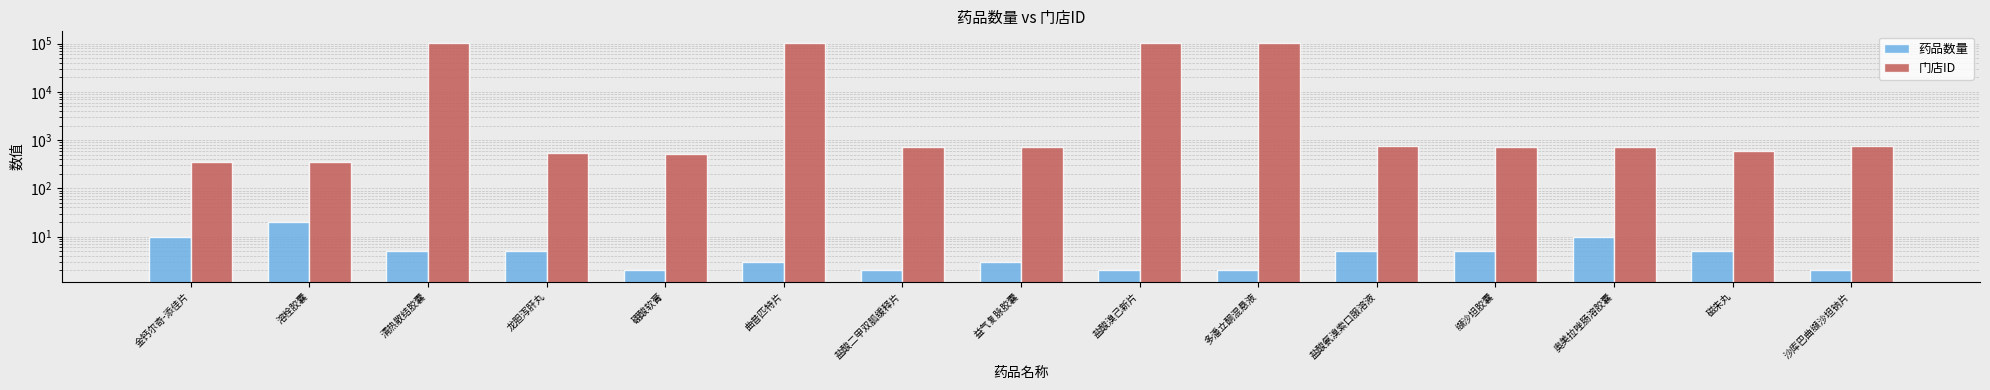

What value does the 门店ID series have at 多潘立酮混悬液, to the nearest 10?

102480